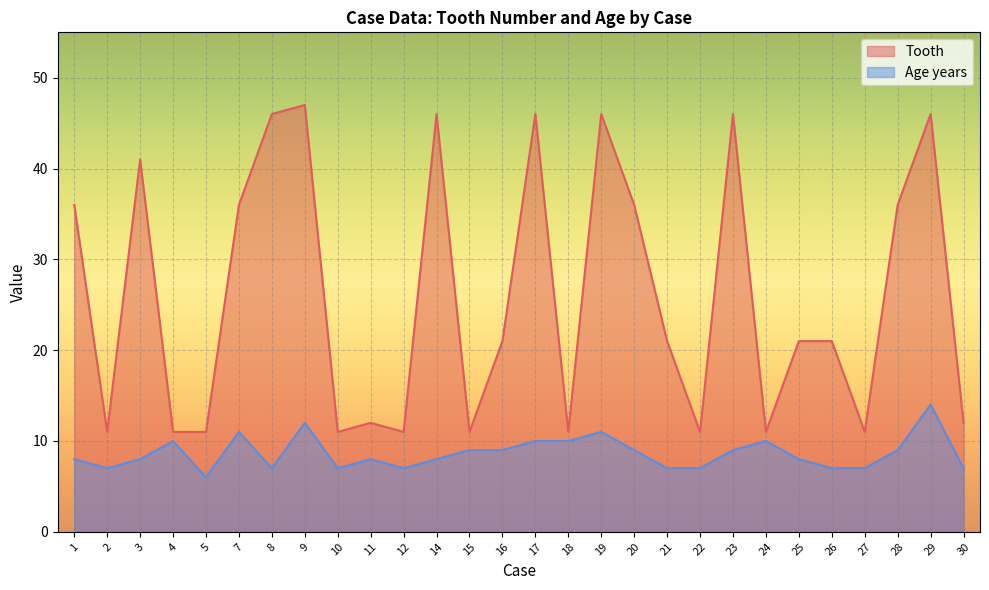

Where is the first local maximum for Tooth?

3